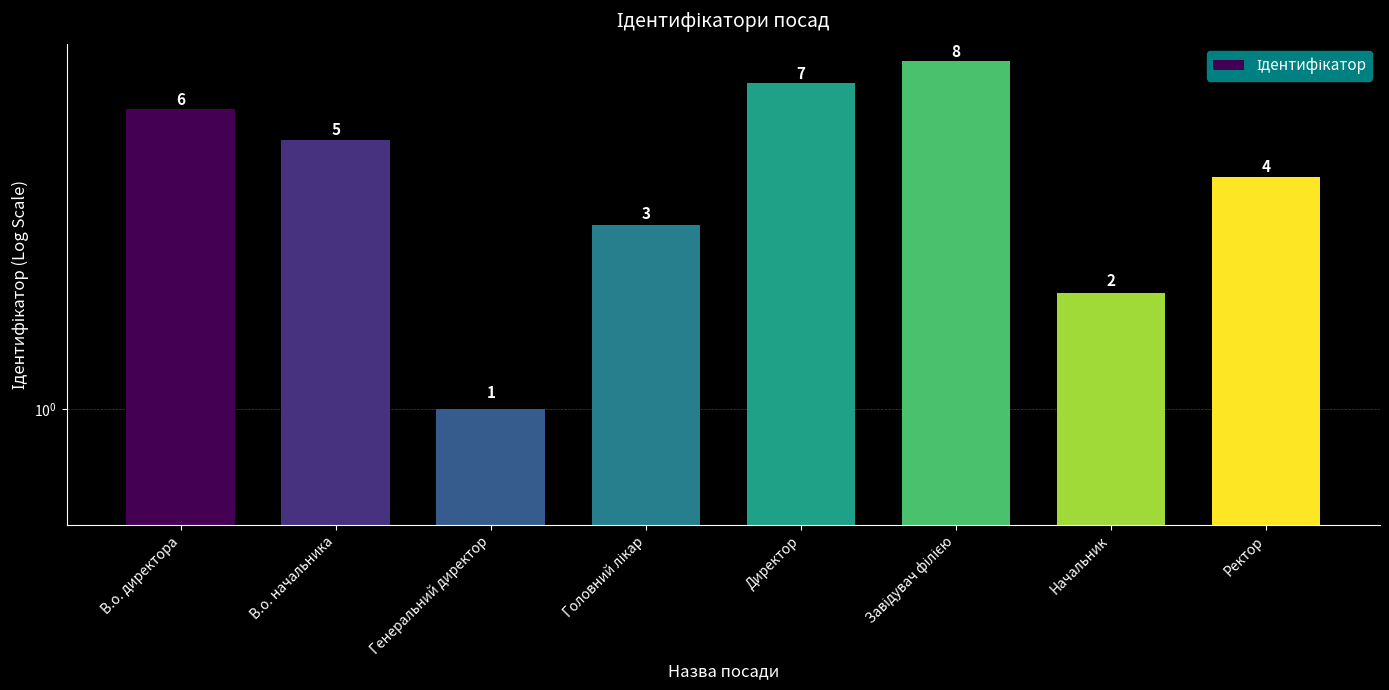

At which label is the value closest to 4?

Ректор